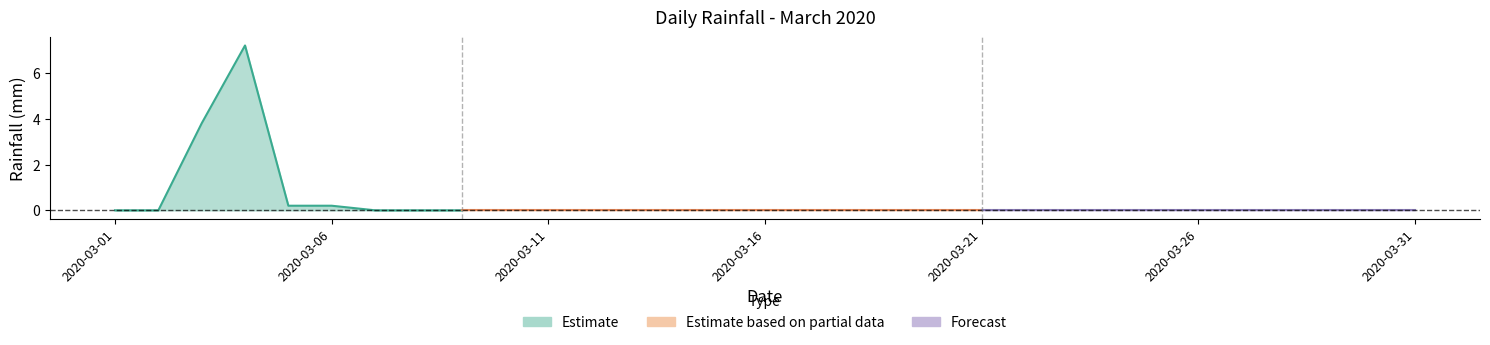

Reading right to left, extract all data points from this chart.

0.0	0.0	0.0	0.0	0.0	0.0	0.0	0.0	0.0	0.0	0.0	0.0	0.0	0.0	0.0	0.0	0.0	0.0	0.0	0.0	0.0	0.0	0.0	0.0	0.0	0.2	0.2	7.2	3.8	0.0	0.0